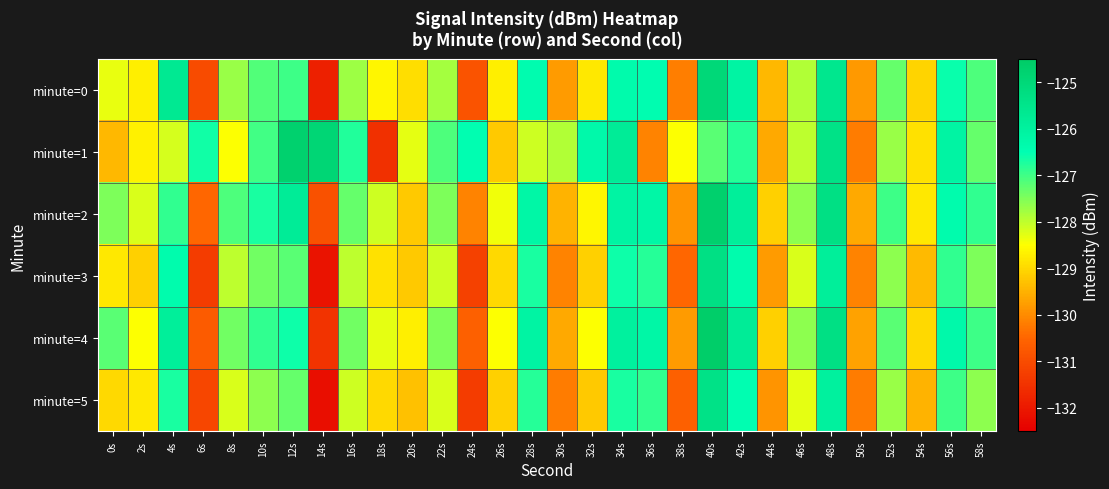

Rank the series at 38s from highest to lowest value.

minute=1, minute=4, minute=2, minute=0, minute=3, minute=5